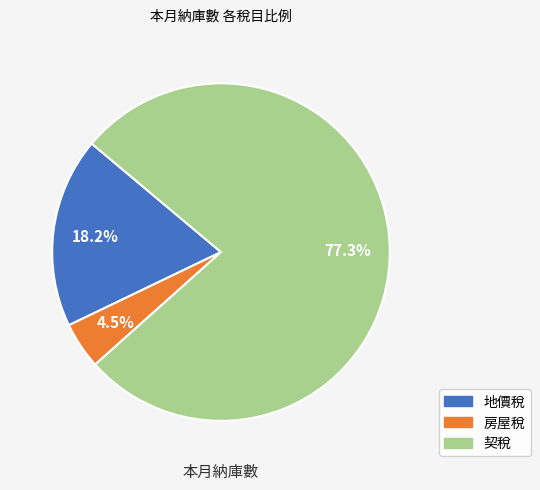

Count the number of slices in the pie.

3